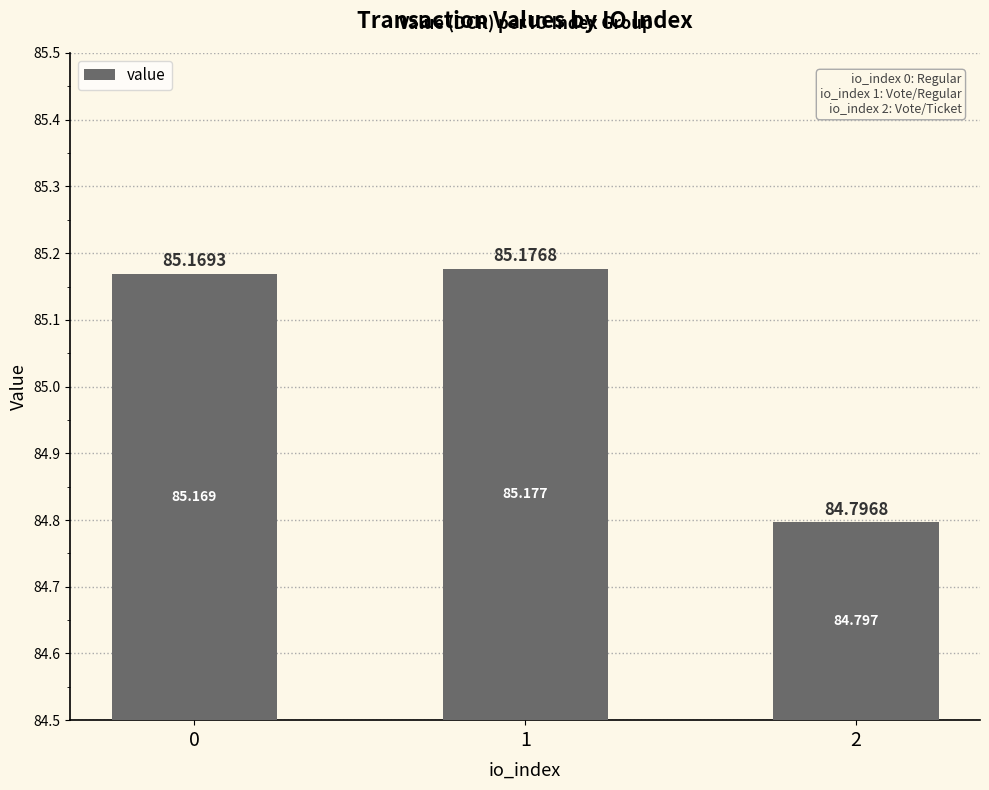

What is the ratio of the value at 1 to the value at 2?

1.0